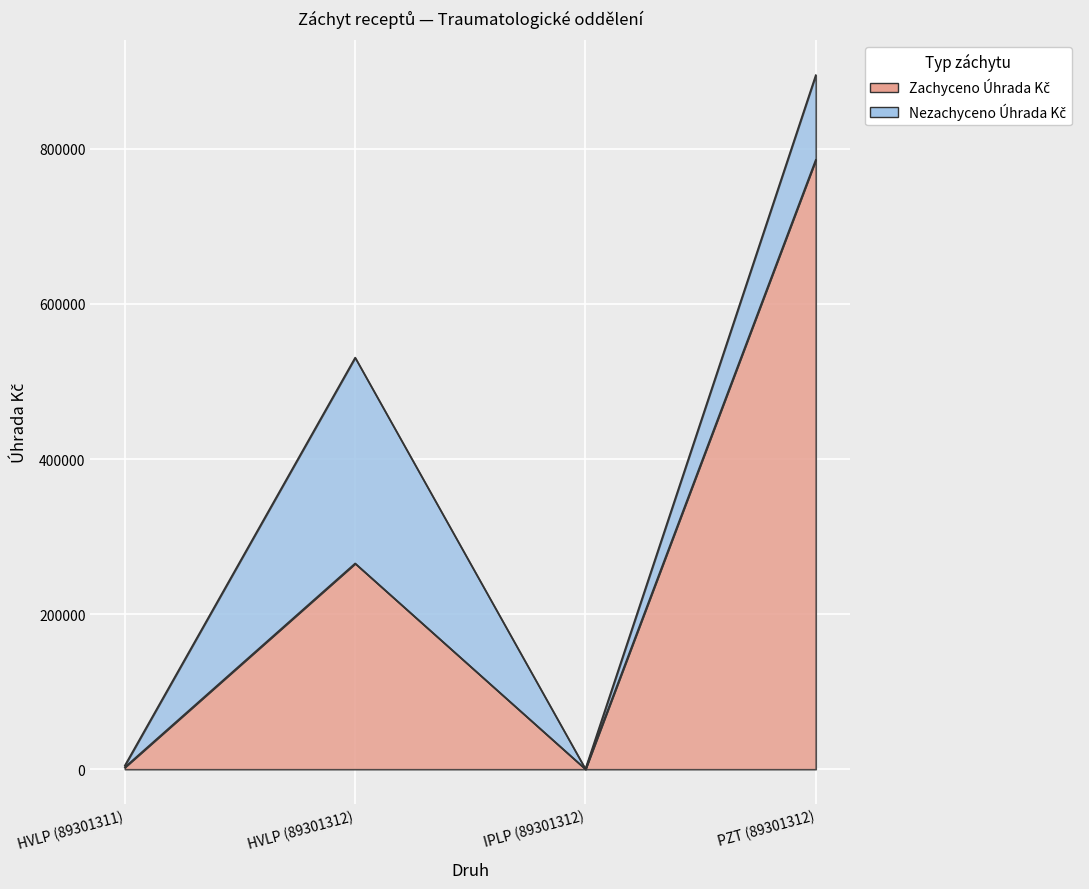

Reading right to left, extract all data points from this chart.

PZT (89301312)=785792.2	IPLP (89301312)=150.9	HVLP (89301312)=265382.4	HVLP (89301311)=2563.2